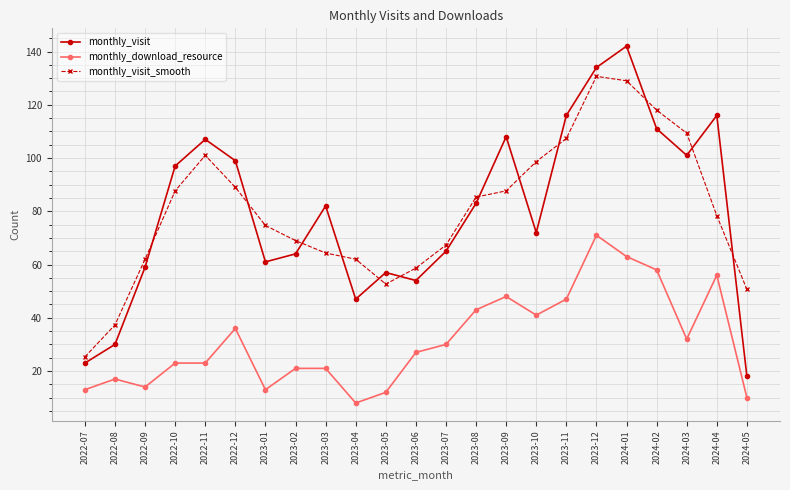

The value of monthly_visit_smooth at 2022-12 is 28.2. True or false?

False